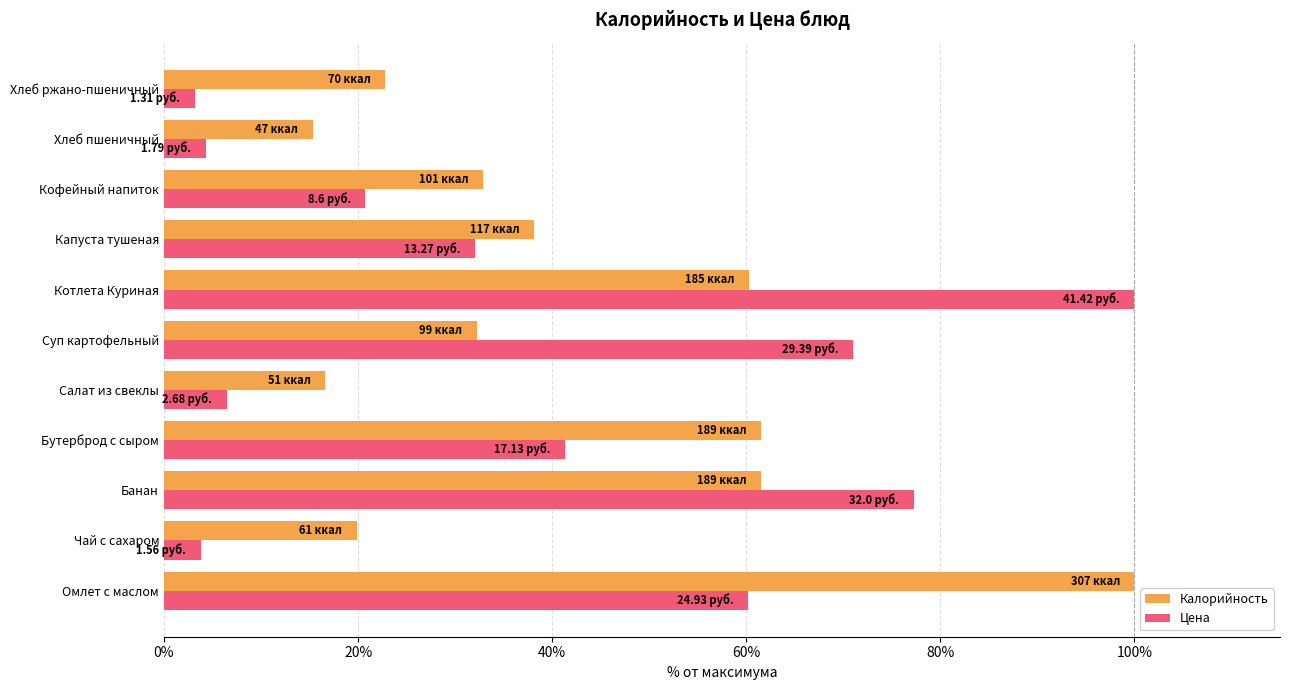

At Котлета Куриная, list the series in order from largest to smallest.

Цена, Калорийность